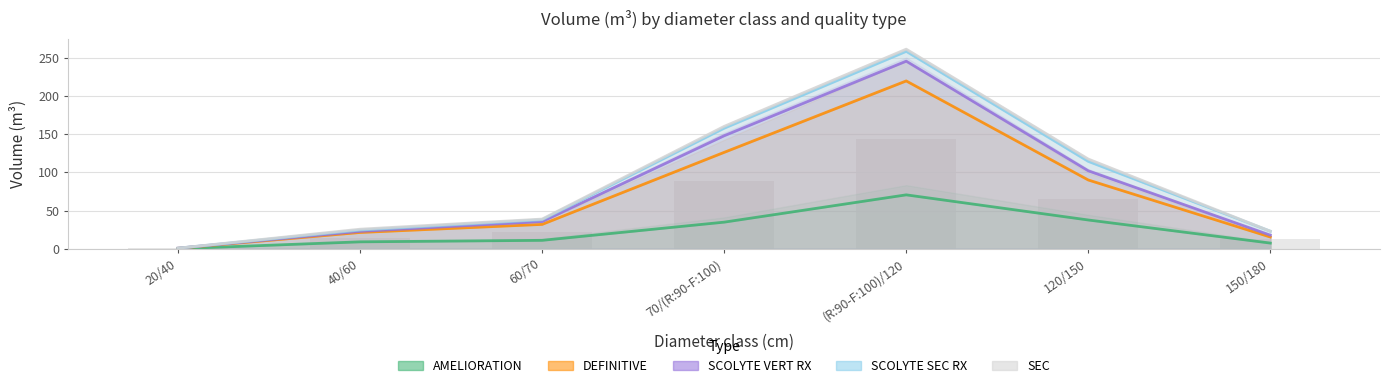

What are all the series names shown in the legend?

AMELIORATION, DEFINITIVE, SCOLYTE VERT RX, SCOLYTE SEC RX, SEC